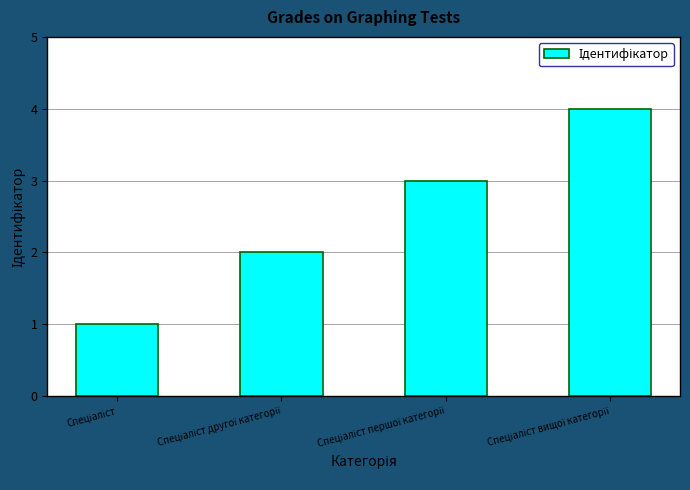

What is the value of the 1st bar from the left?

1